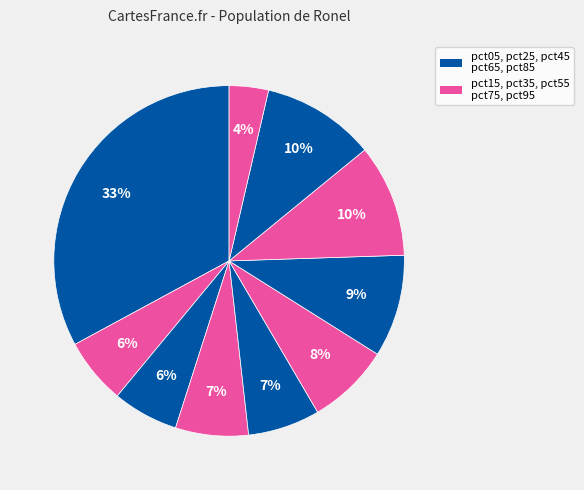

What is the largest slice in the pie chart?

pct05